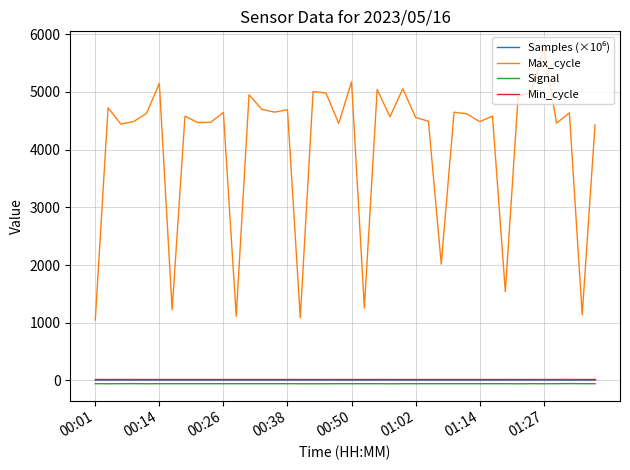

Which series has the largest total across all categories?

Max_cycle